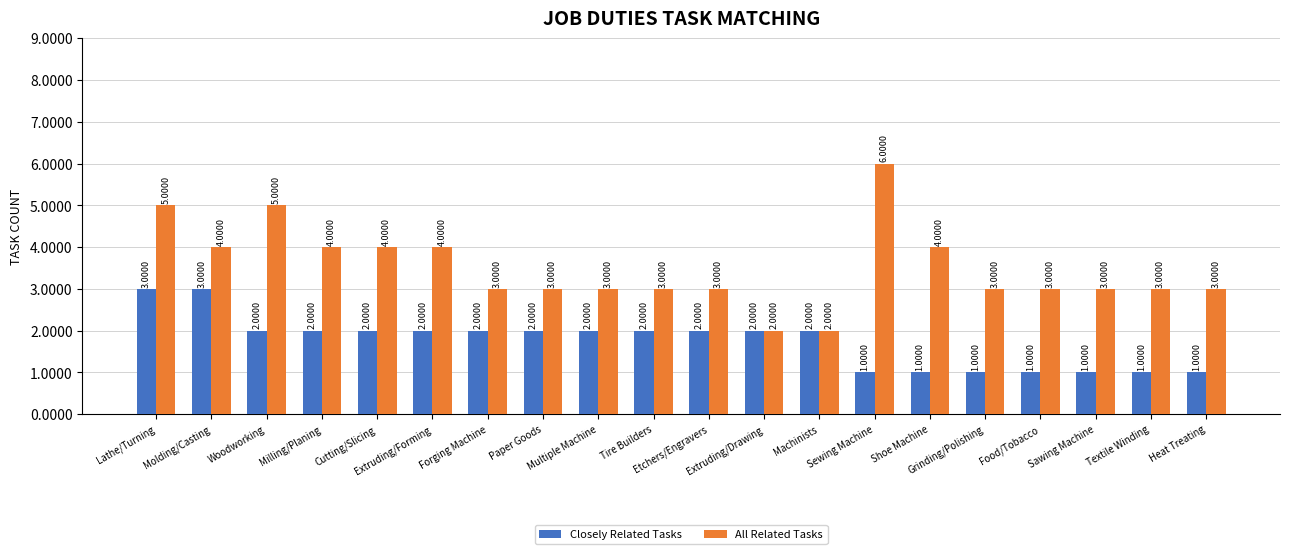

Which series has the largest total across all categories?

All Related Tasks